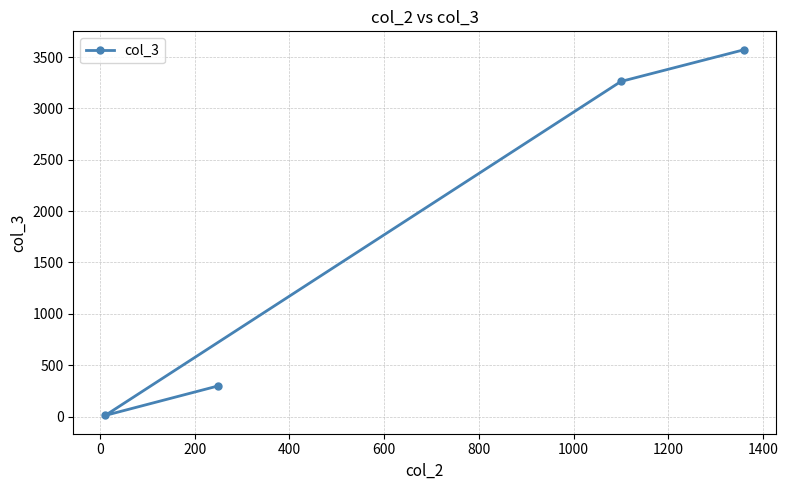

What is the average value?

1786